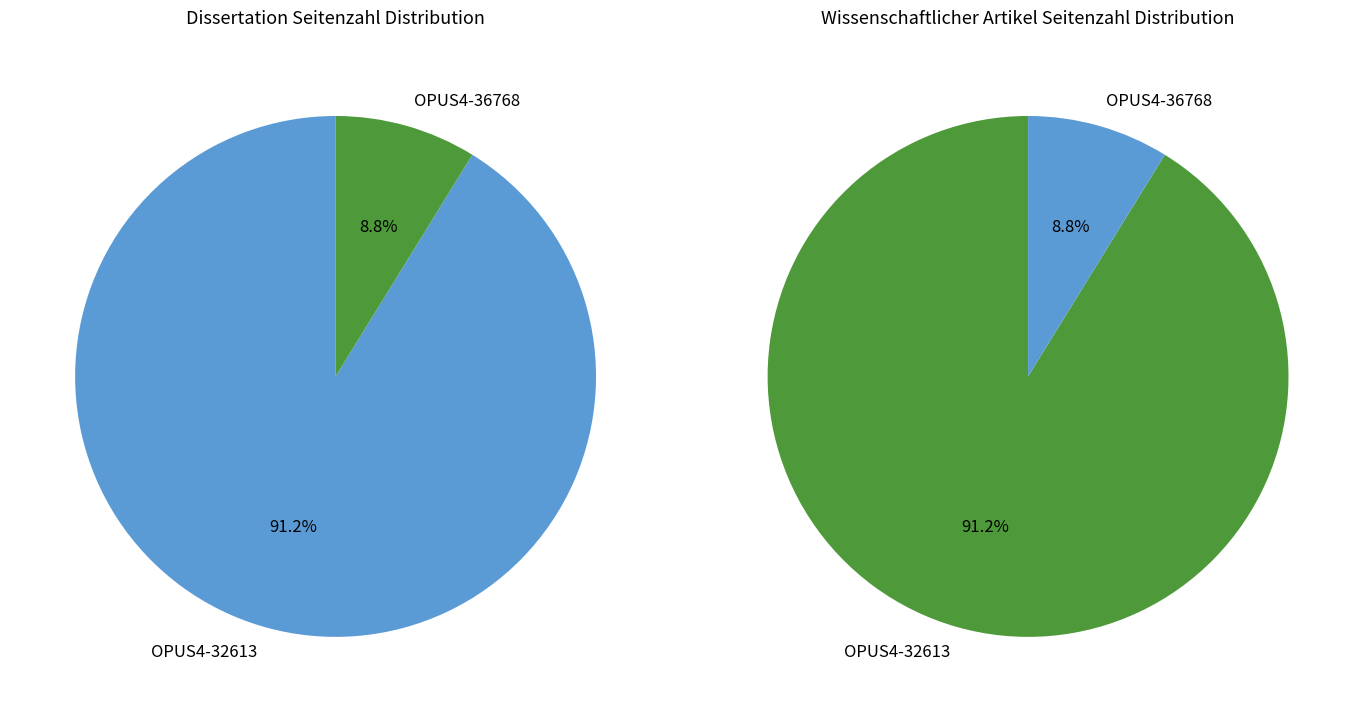

Is there any slice that represents more than half of the pie?

Yes